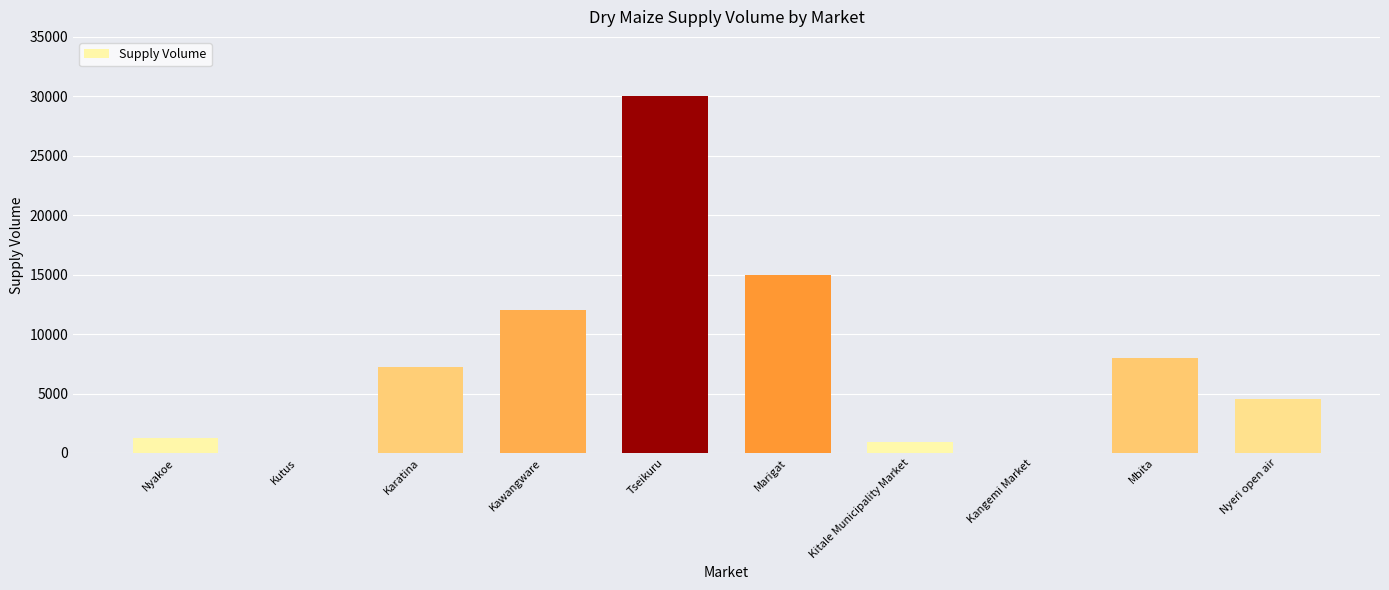

What is the approximate value at Mbita?

8000